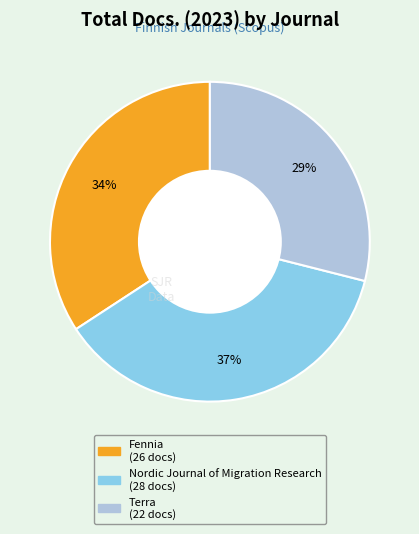

What percentage is the Nordic Journal of Migration Research slice, to the nearest percent?

37%